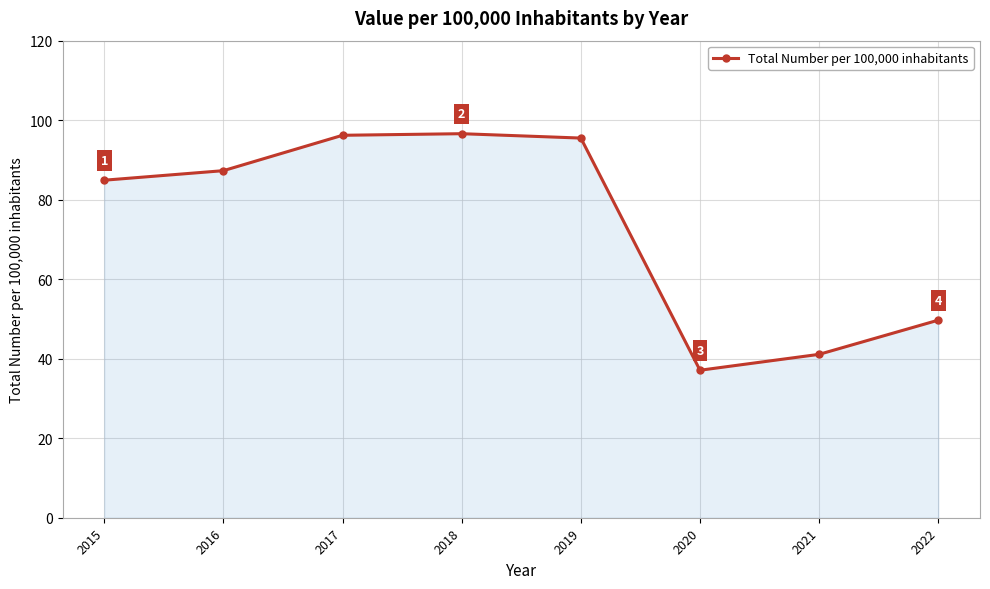

True or false: there are more than 2 points higher than both neighbors.

False